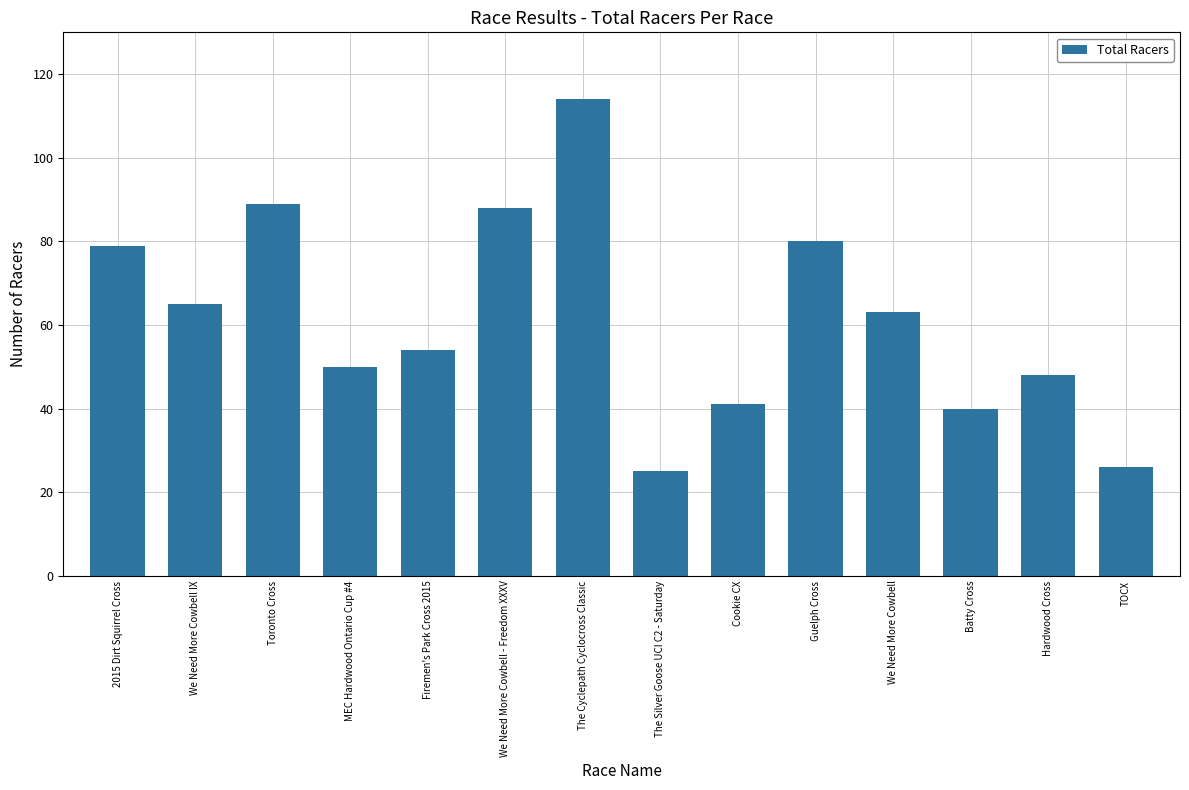

Reading right to left, what are all the values shown in this chart?

26	48	40	63	80	41	25	114	88	54	50	89	65	79